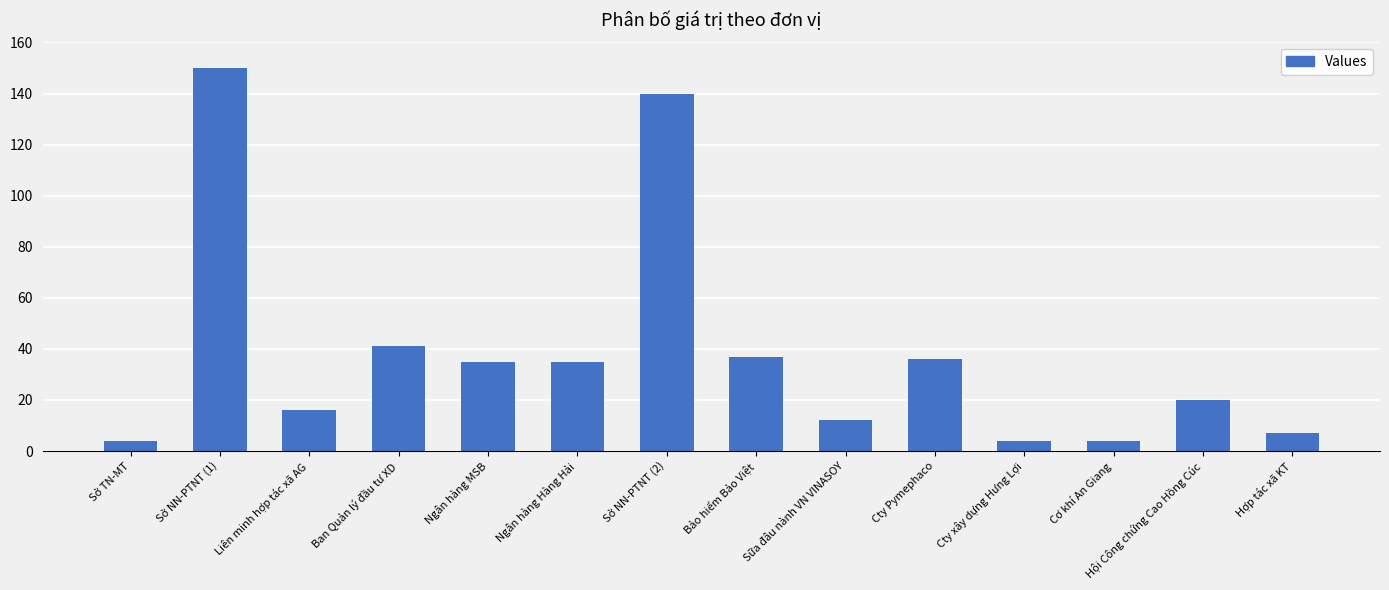

Where is the data nearest to the value 77?

Ban Quản lý đầu tư XD